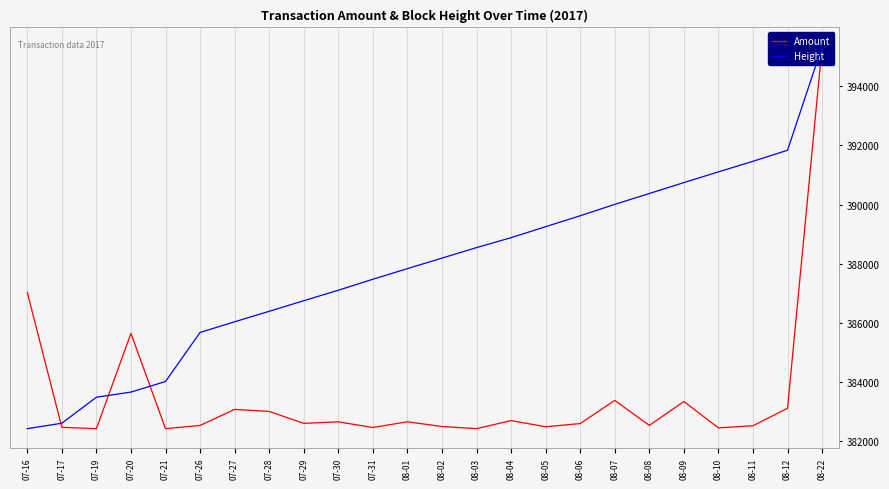

What is the value of the Amount point at the 4th from the left?

69.1